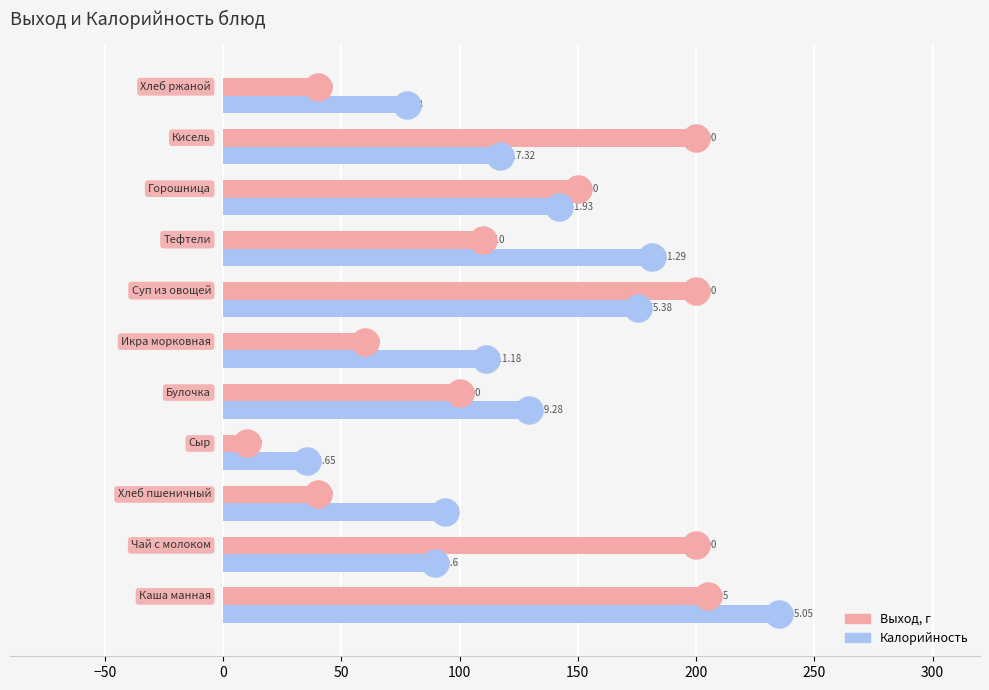

Which series reaches the minimum Y coordinate?

Выход, г